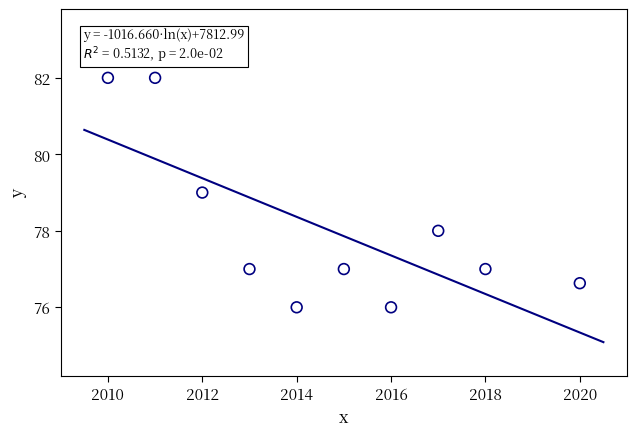

What is the average Y value?

78.1